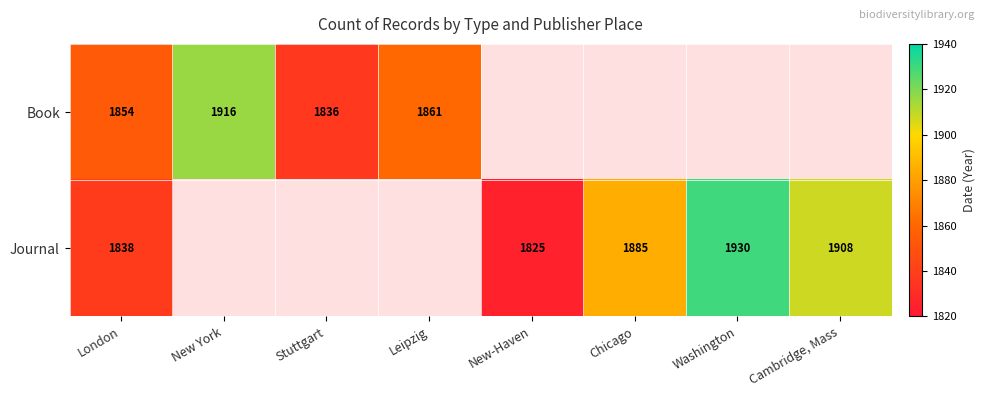

At which category is the sum across all series the highest?

London